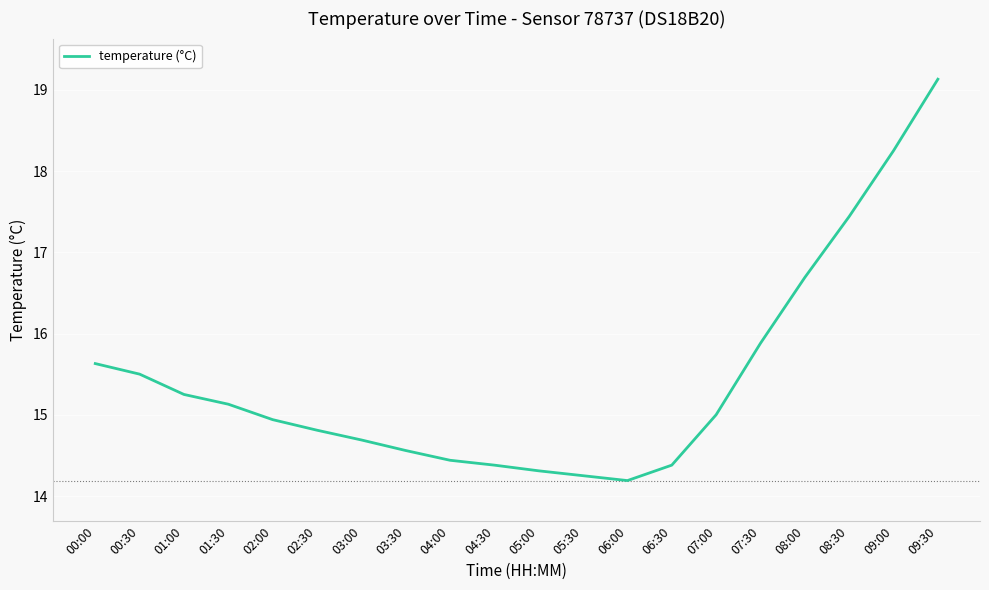

How many lines are shown in the chart?

1